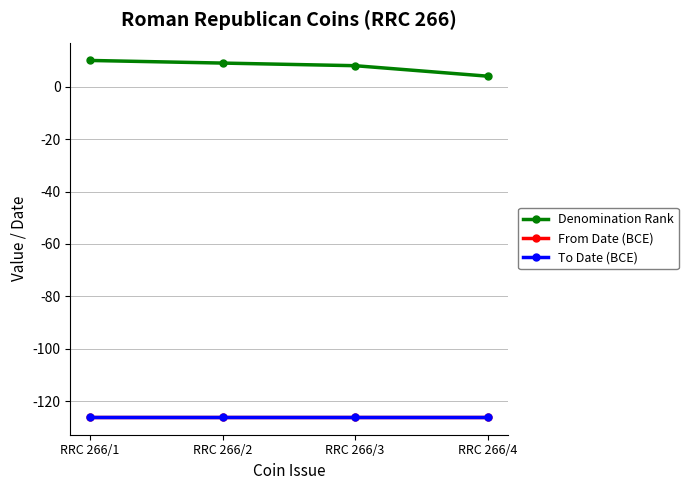

What is the spread (max minus min) of values at RRC 266/2?

135